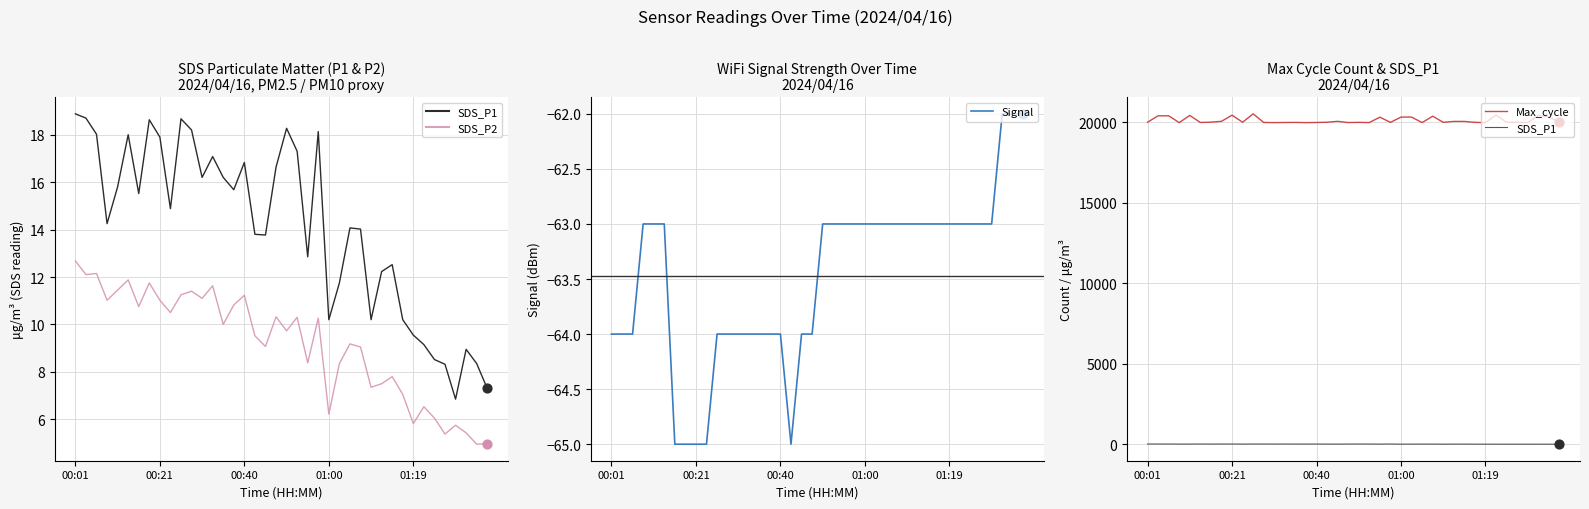

What is the total value across all series at 21?

19960.6